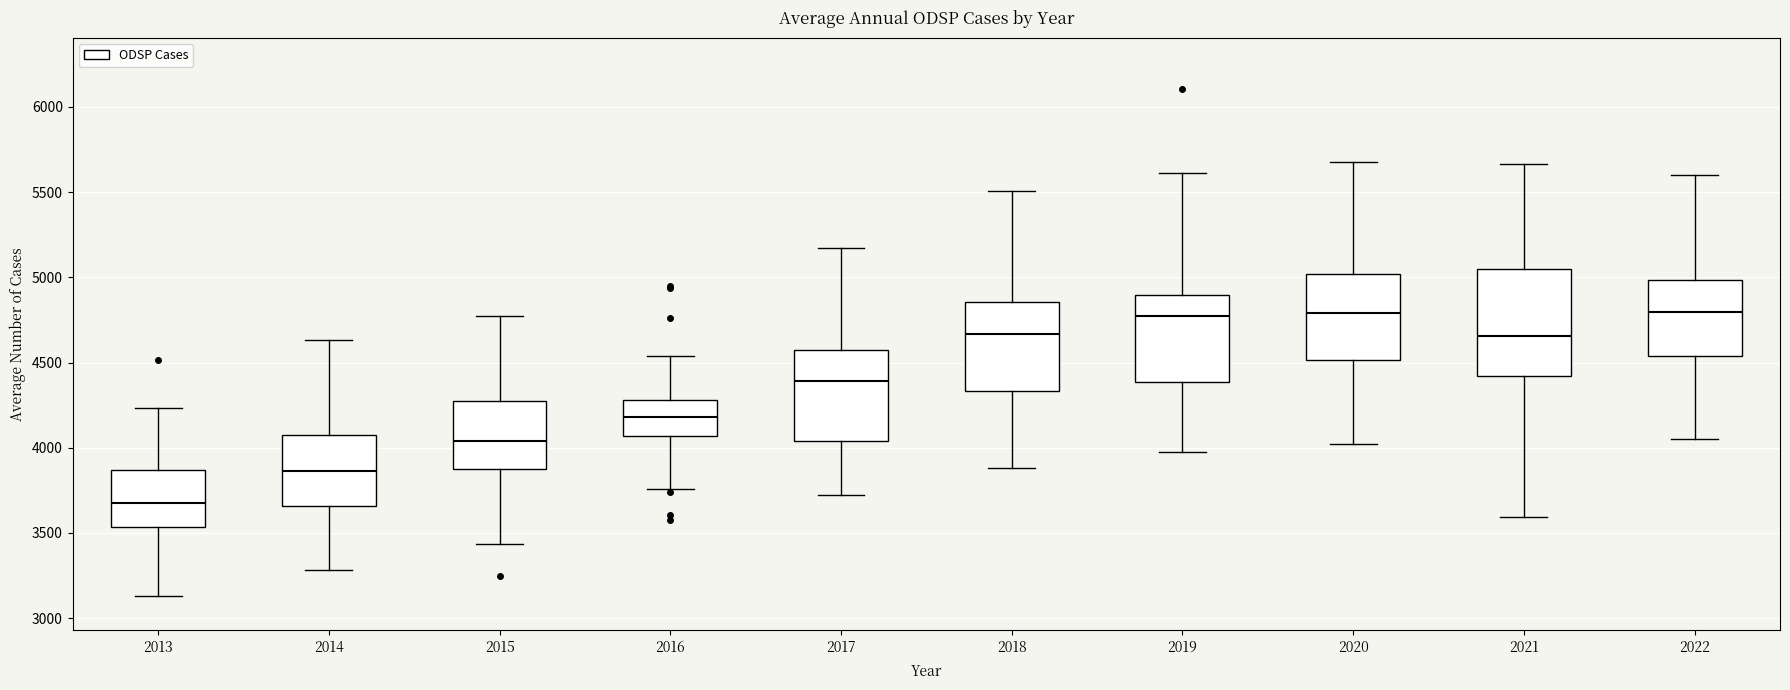

Reading left to right, transcribe this box plot: for each box, give where its median line is, the range the box spans, and where its two whiskers end, as read against the y-axis. The values are not printed on the chart, so give them approximately, as read against the axis.

2013: median 3650, box 3550 to 3850, whiskers 3150 to 4250
2014: median 3850, box 3650 to 4100, whiskers 3300 to 4650
2015: median 4050, box 3850 to 4250, whiskers 3450 to 4750
2016: median 4200, box 4050 to 4300, whiskers 3750 to 4550
2017: median 4400, box 4050 to 4550, whiskers 3700 to 5150
2018: median 4650, box 4350 to 4850, whiskers 3900 to 5500
2019: median 4750, box 4400 to 4900, whiskers 4000 to 5600
2020: median 4800, box 4500 to 5000, whiskers 4000 to 5700
2021: median 4650, box 4400 to 5050, whiskers 3600 to 5650
2022: median 4800, box 4550 to 5000, whiskers 4050 to 5600